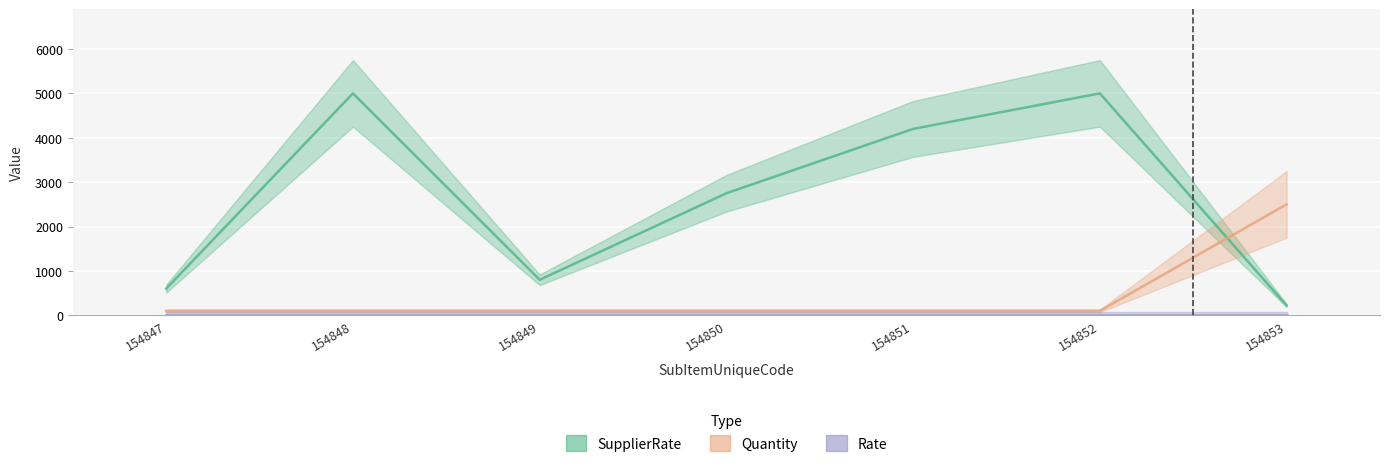

Where is Quantity nearest to the value 1300?

154847